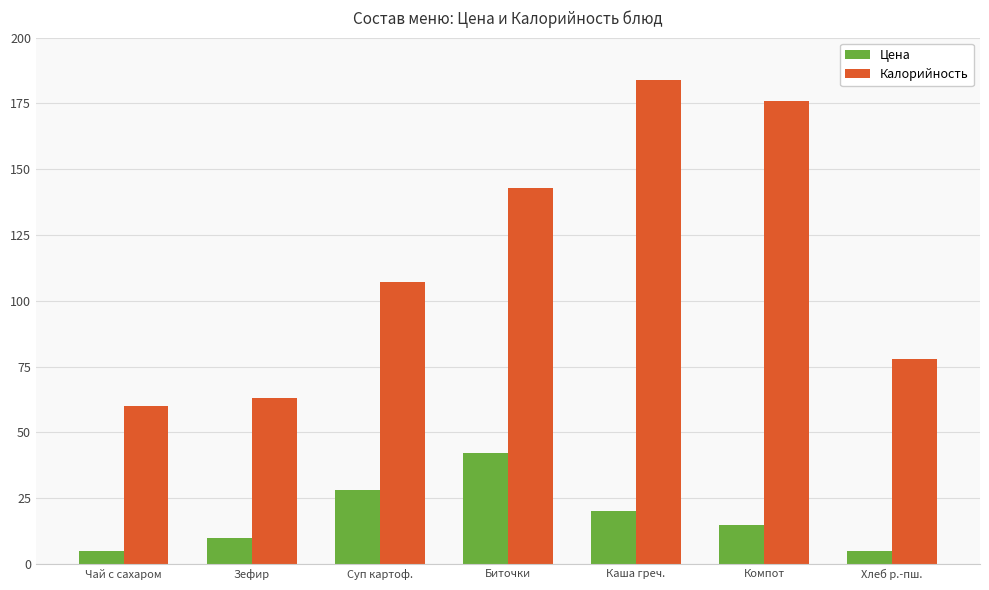

What position from the left is Каша греч.?

5